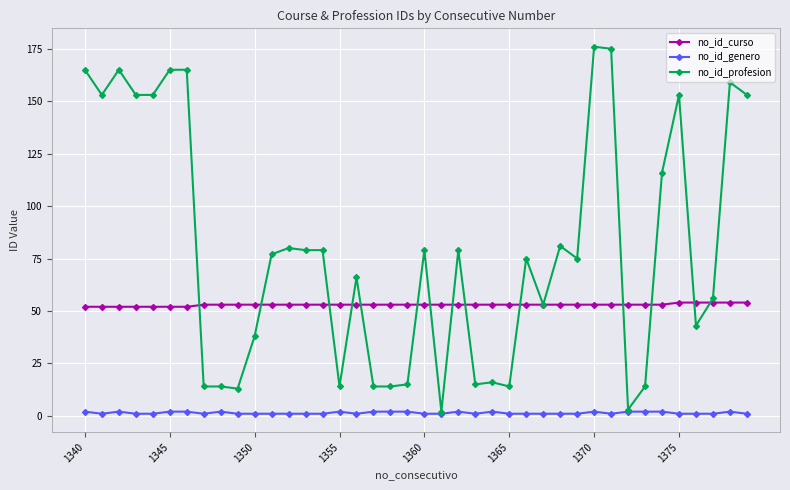

Rank the series by their average value, from highest to lowest.

no_id_profesion, no_id_curso, no_id_genero